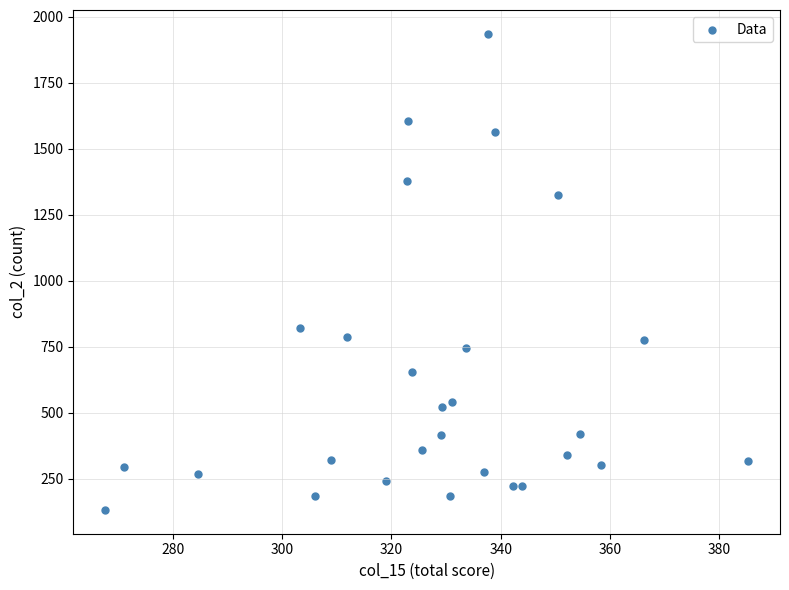

What Y value in the scatter plot is closest to 1033?

819